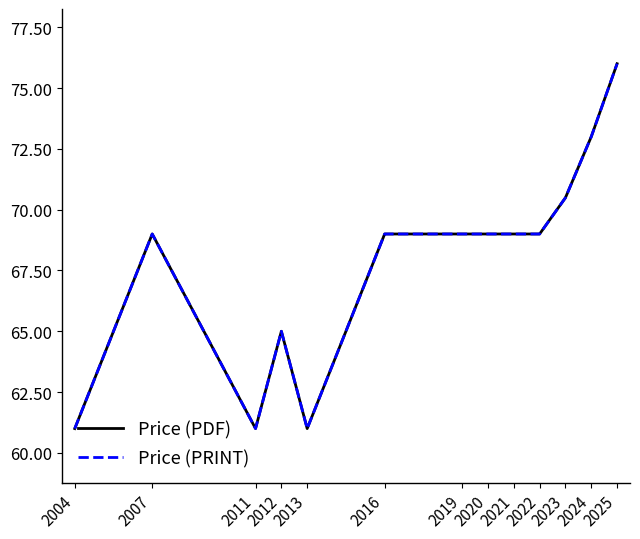

How many interior local peaks does the Price (PDF) series have?

2